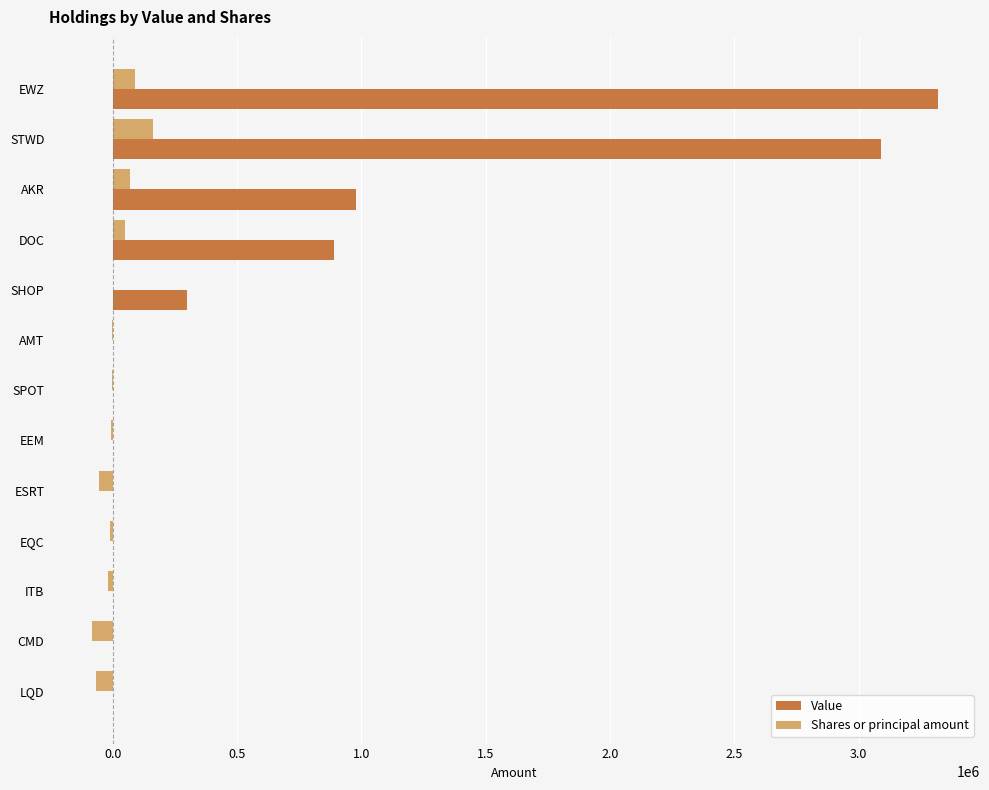

What is the sum of all Shares or principal amount values?

120130